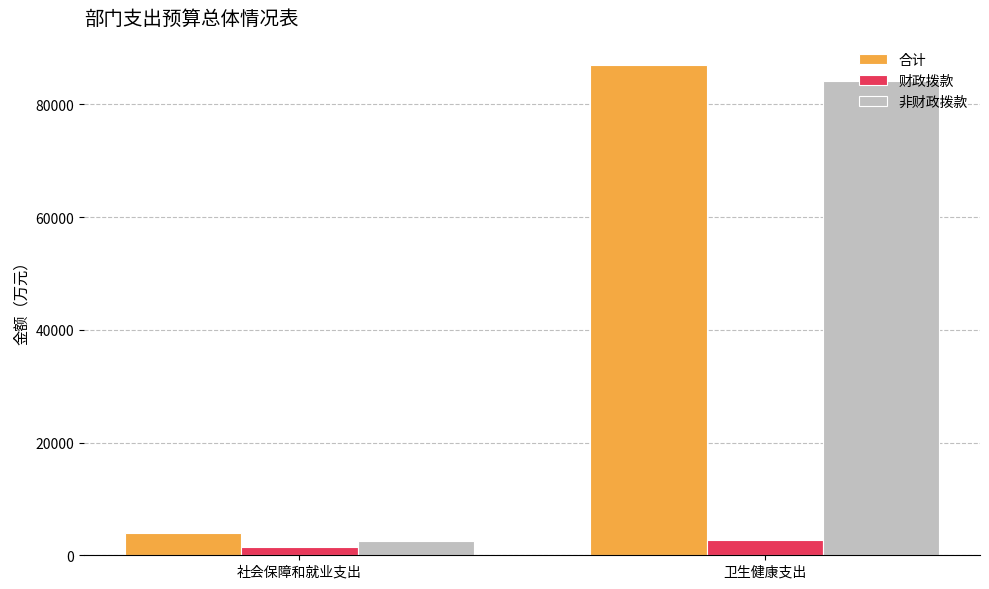

How many bars are there in each group?

3